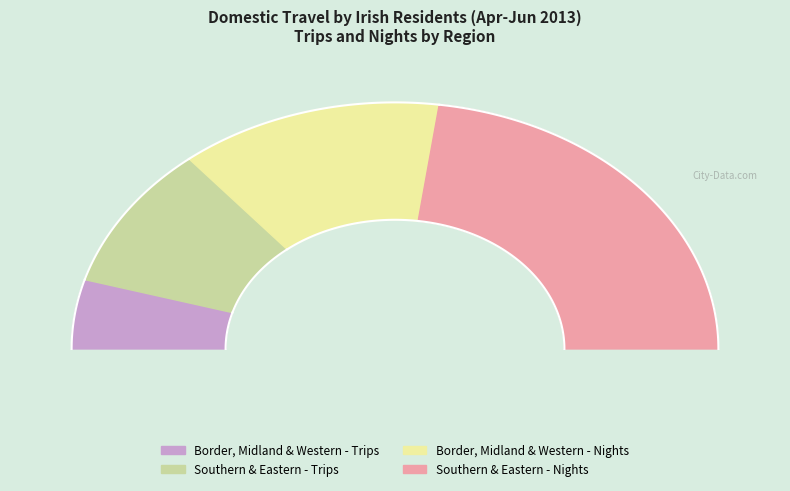

What is the ratio of the value at Border, Midland and Western - Trips to the value at Southern and Eastern - Nights?

0.2